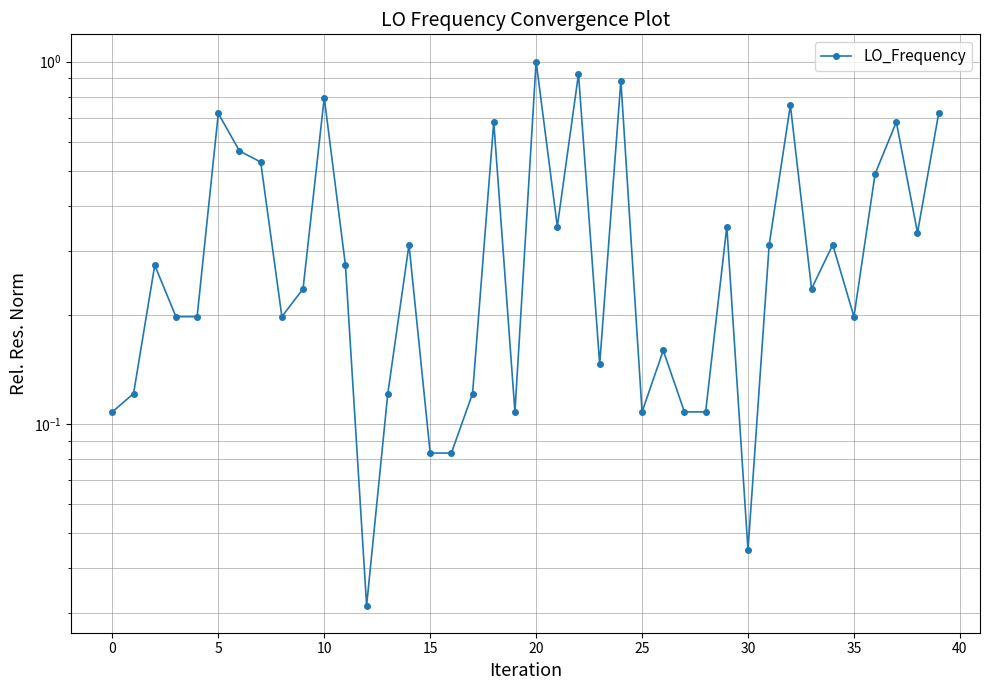

Which label corresponds to the largest value in the chart?

20